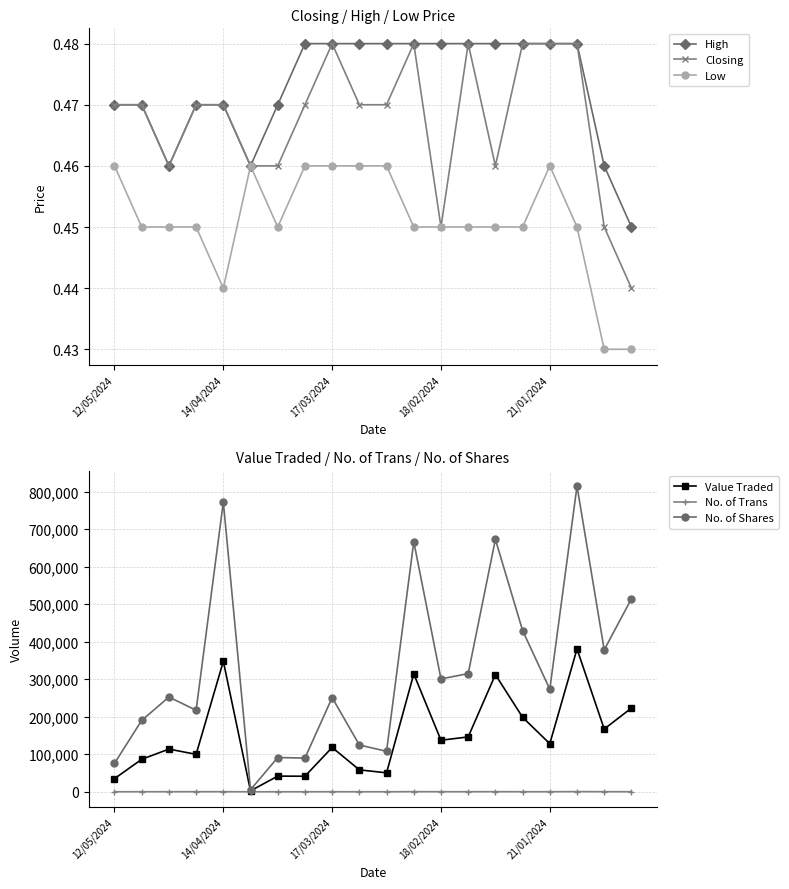

Rank the series by their maximum value, from highest to lowest.

No. of Shares, Value Traded, No. of Trans, High, Closing, Low